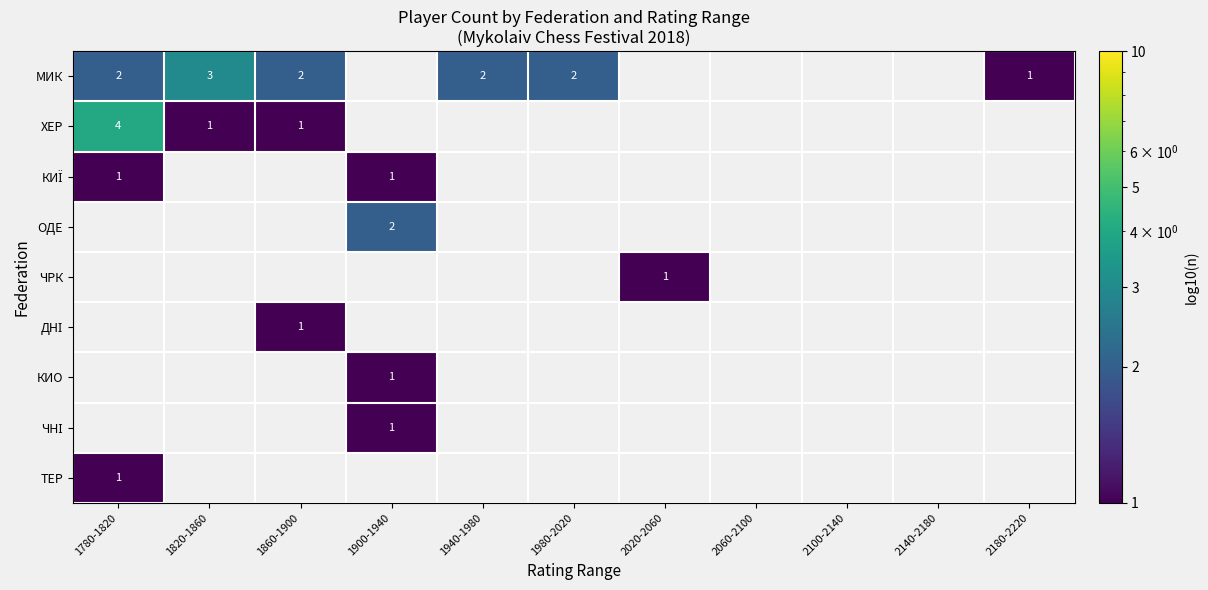

Is the value of КИЇ at 1940-1980 greater than the value of ТЕР at 1900-1940?

No